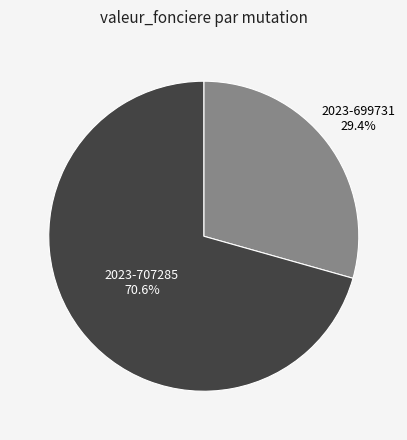

To the nearest percent, what is the combined percentage of 2023-699731 and 2023-707285?

100%